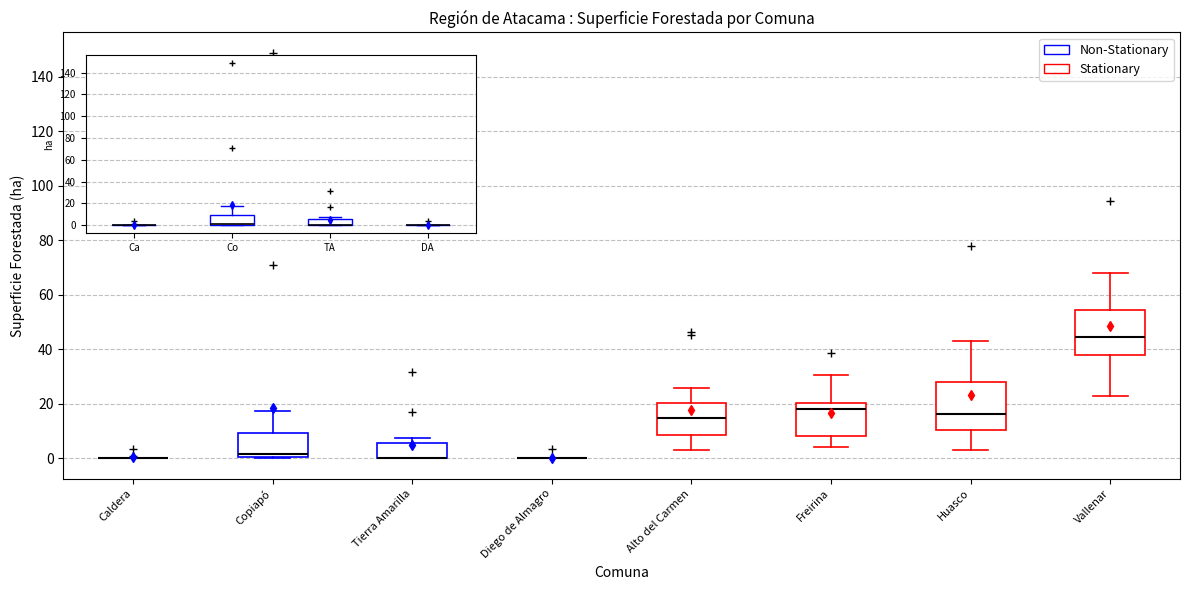

Reading left to right, transcribe this box plot: for each box, give where its median line is, the range the box spans, and where its two whiskers end, as read against the y-axis. The values are not printed on the chart, so give them approximately, as read against the axis.

Caldera: box collapsed to a line at 0, whiskers 0 to 0
Copiapó: median 2, box 0 to 10, whiskers 0 to 18
Tierra Amarilla: median 0 (drawn on the box's lower edge), box 0 to 6, whiskers 0 to 8
Diego de Almagro: box collapsed to a line at 0, whiskers 0 to 0
Alto del Carmen: median 14, box 8 to 20, whiskers 2 to 26
Freirina: median 18, box 8 to 20, whiskers 4 to 30
Huasco: median 16, box 10 to 28, whiskers 4 to 42
Vallenar: median 44, box 38 to 54, whiskers 24 to 68